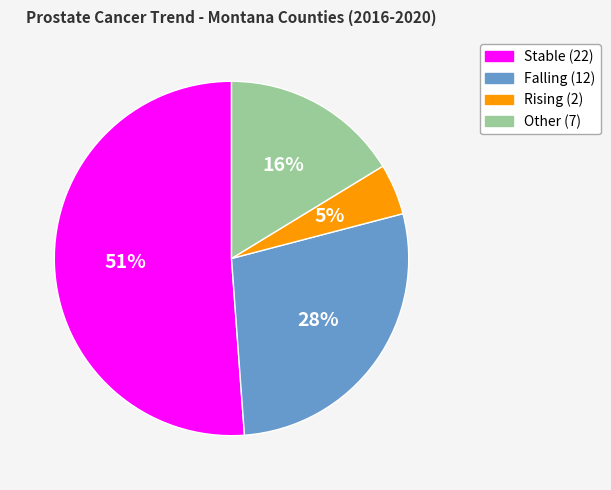

To the nearest percent, what is the average slice percentage?

25%